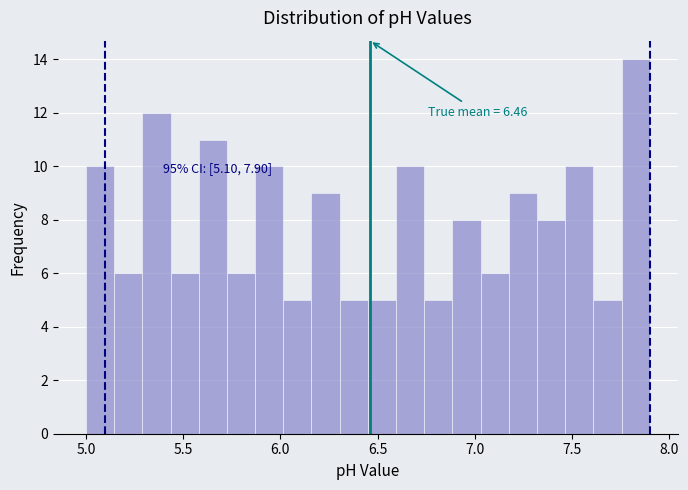

Read against the x-axis, roughly where is the centre of the tallest bar?

7.85